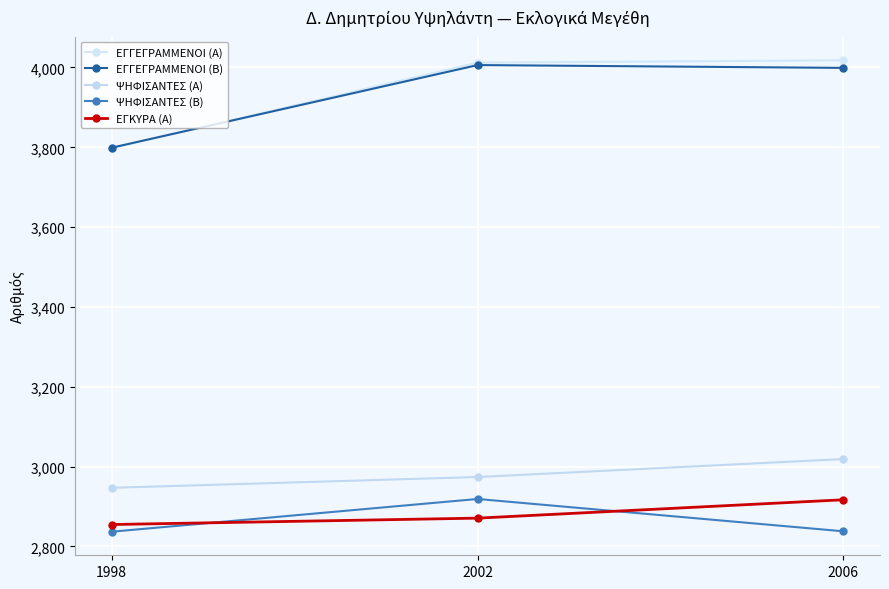

Reading left to right, list all the values displayed in this chart.

ΕΓΓΕΓΡΑΜΜΕΝΟΙ (Α): 1998=3798	2002=4012	2006=4018
ΕΓΓΕΓΡΑΜΜΕΝΟΙ (Β): 1998=3799	2002=4006	2006=3999
ΨΗΦΙΣΑΝΤΕΣ (Α): 1998=2947	2002=2974	2006=3019
ΨΗΦΙΣΑΝΤΕΣ (Β): 1998=2837	2002=2919	2006=2838
ΕΓΚΥΡΑ (Α): 1998=2855	2002=2871	2006=2917